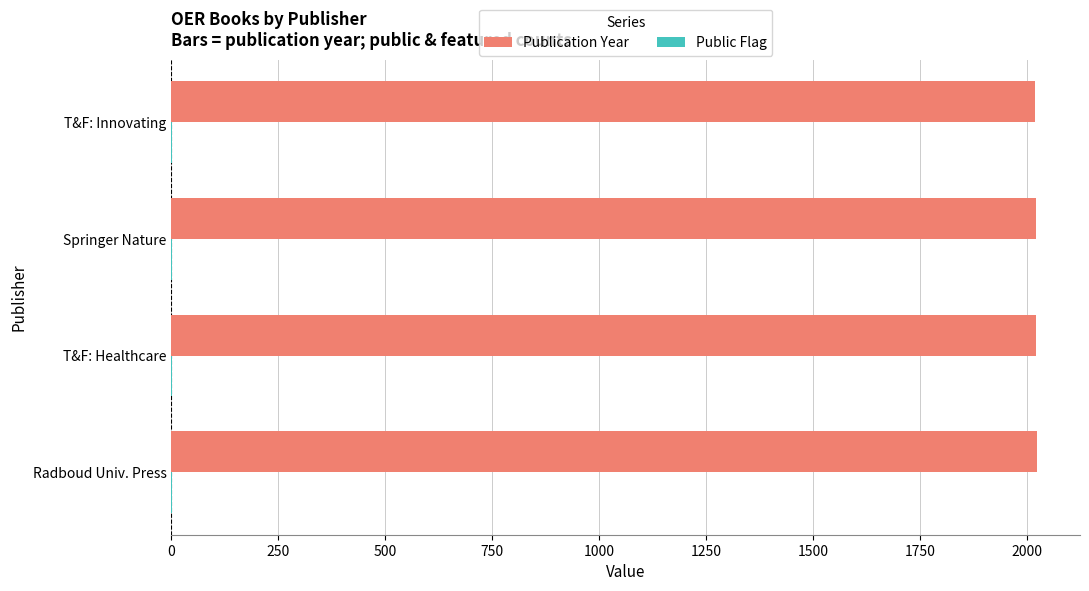

Which series has the largest total across all categories?

Publication Year